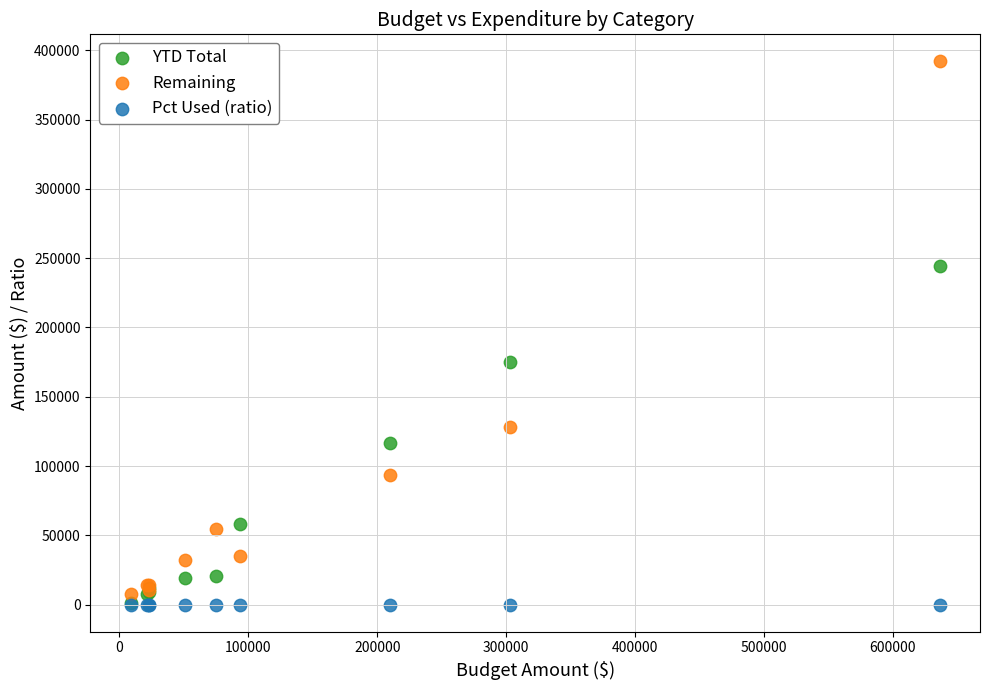

What are all the series names shown in the legend?

YTD Total, Remaining, Pct Used (ratio)